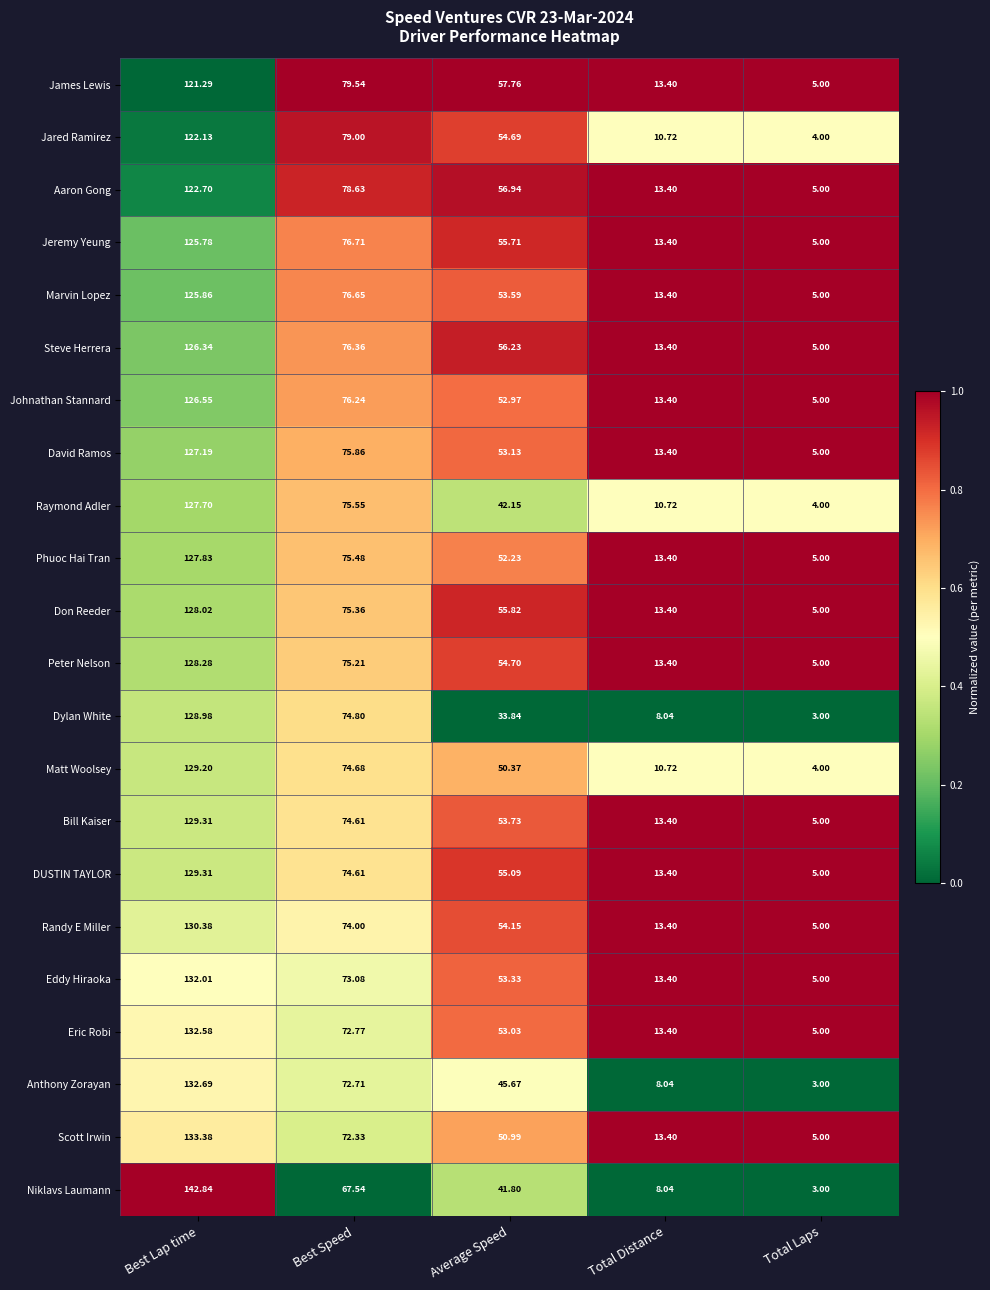

Which series has the largest total across all categories?

Don Reeder